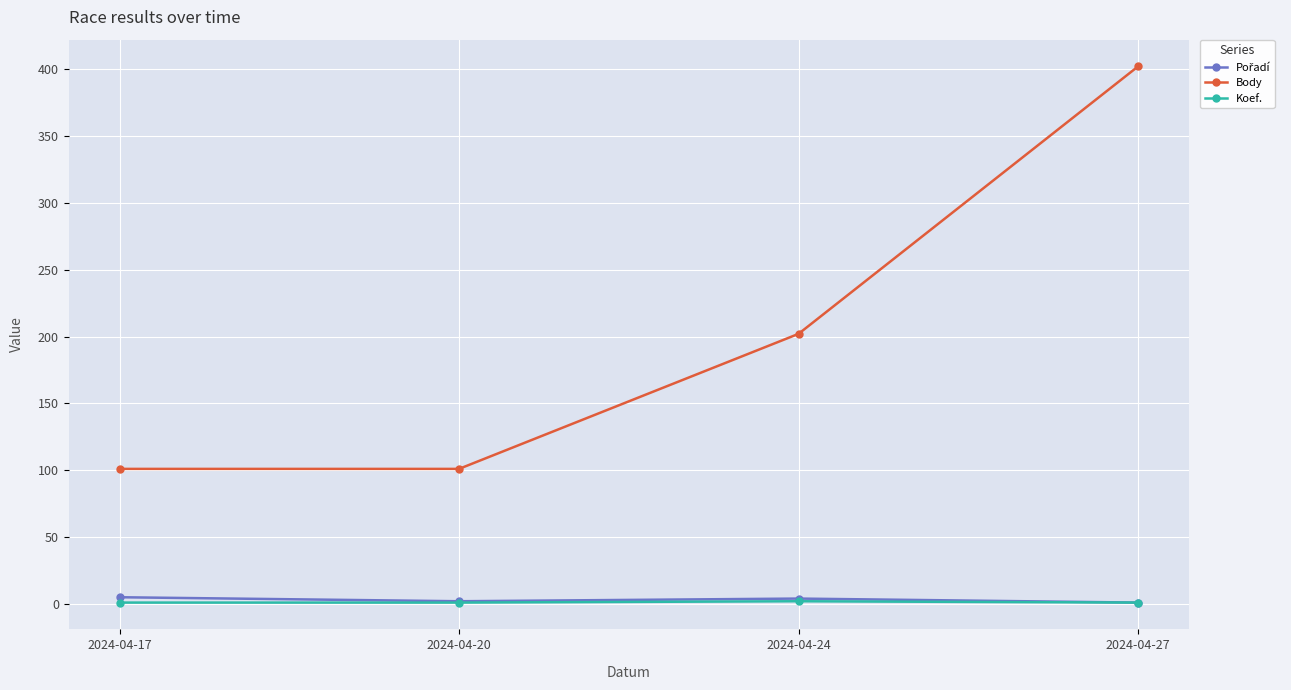

Is it true that Body equals 51 at 2024-04-20?

False